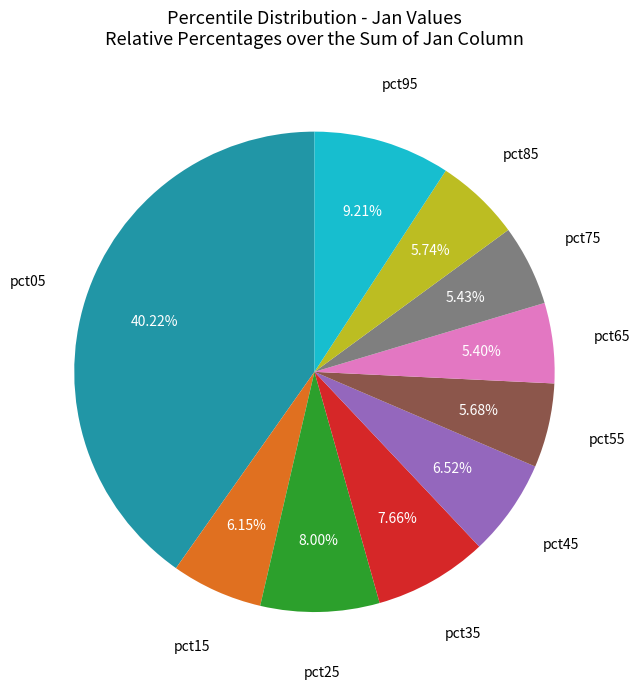

How many segments does this pie chart have?

10